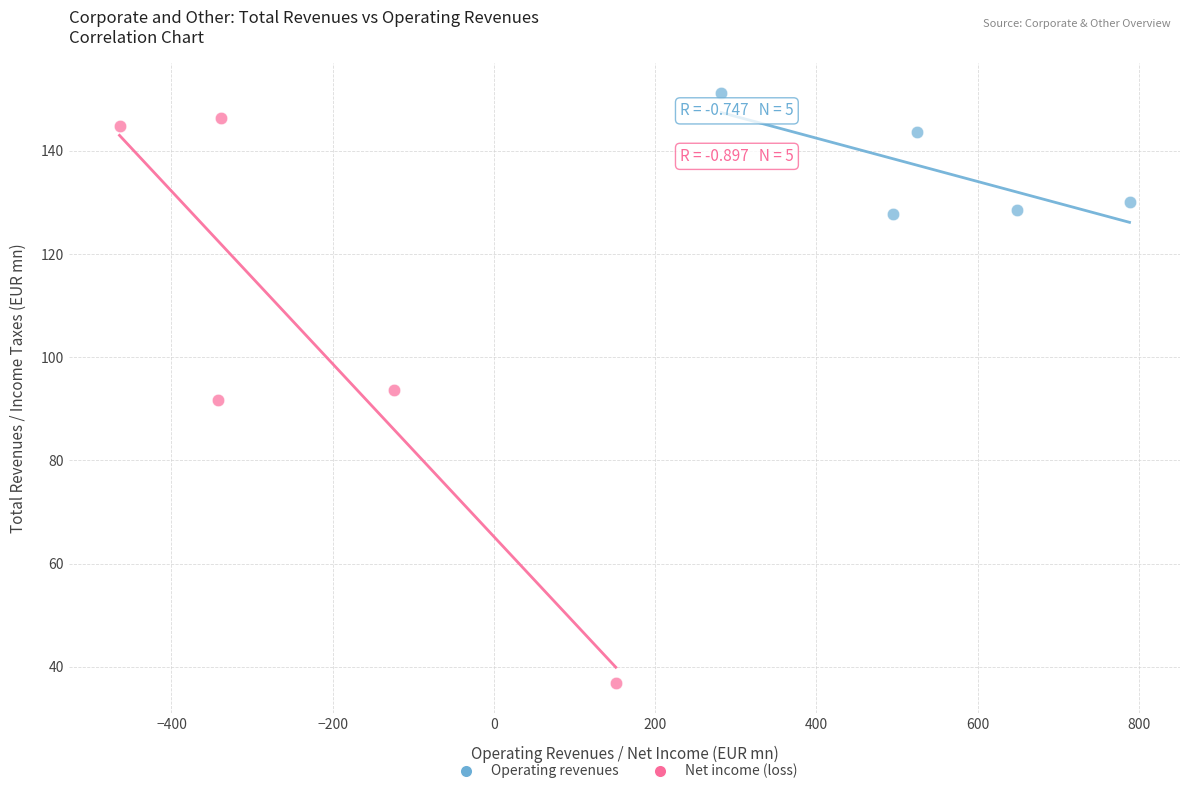

Which series contains the highest Y value?

Operating revenues